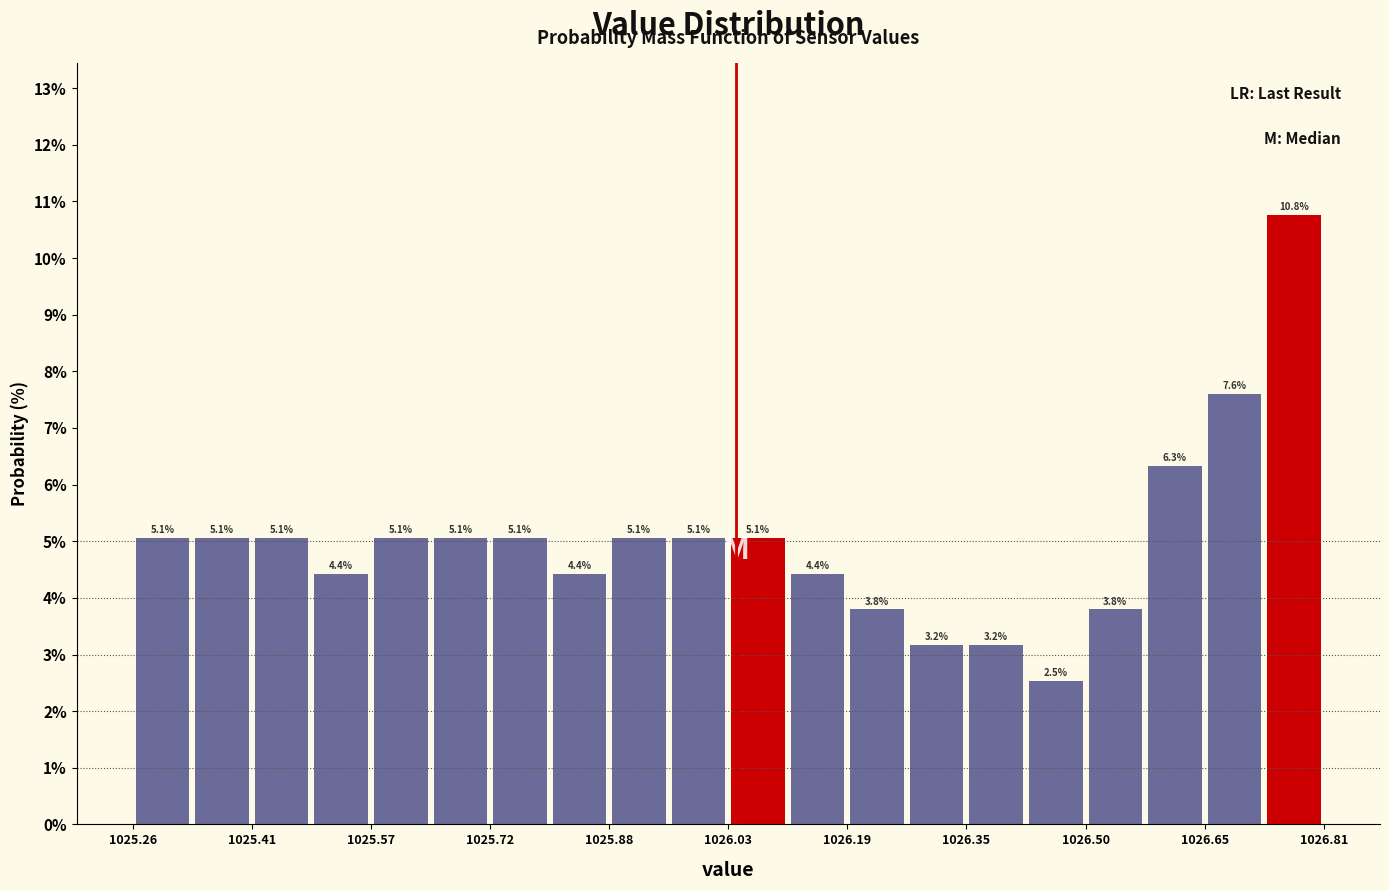

Read against the x-axis, roughly where is the centre of the tallest bar?

1026.78